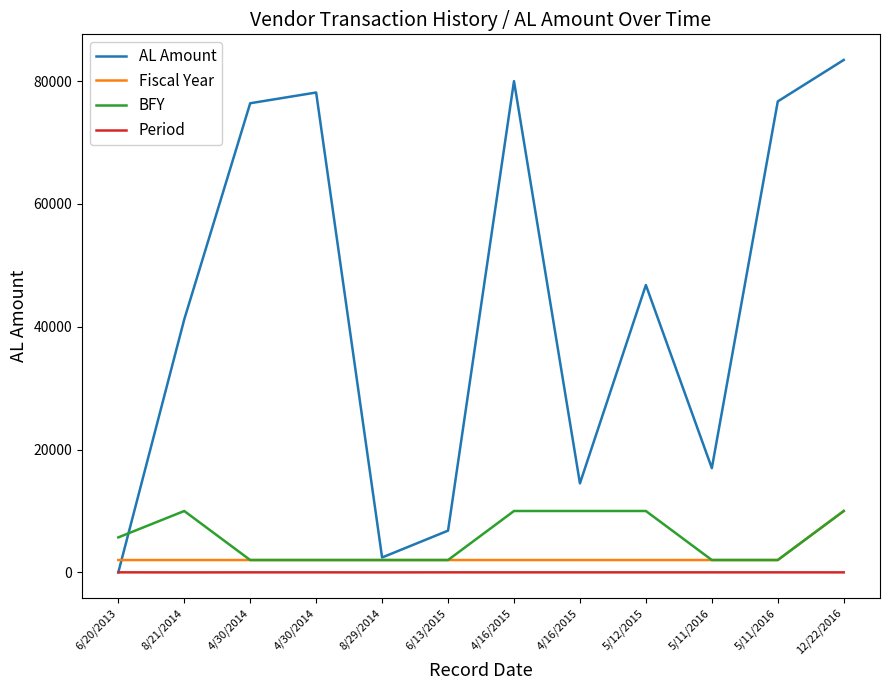

The AL Amount series shows 6800 at 6/13/2015. True or false?

True